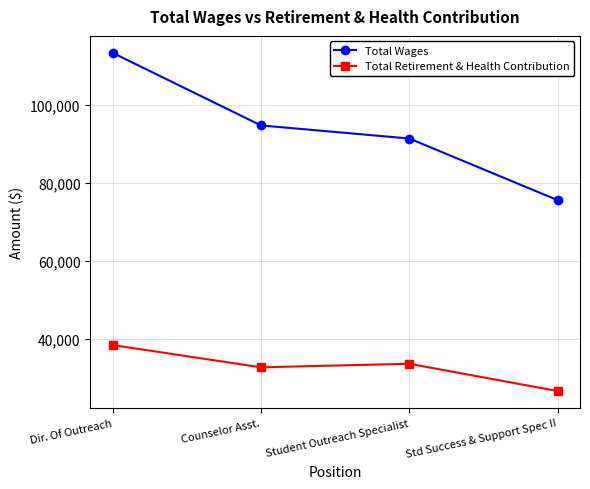

At which label is Total Wages closest to 94459?

Counselor Asst.